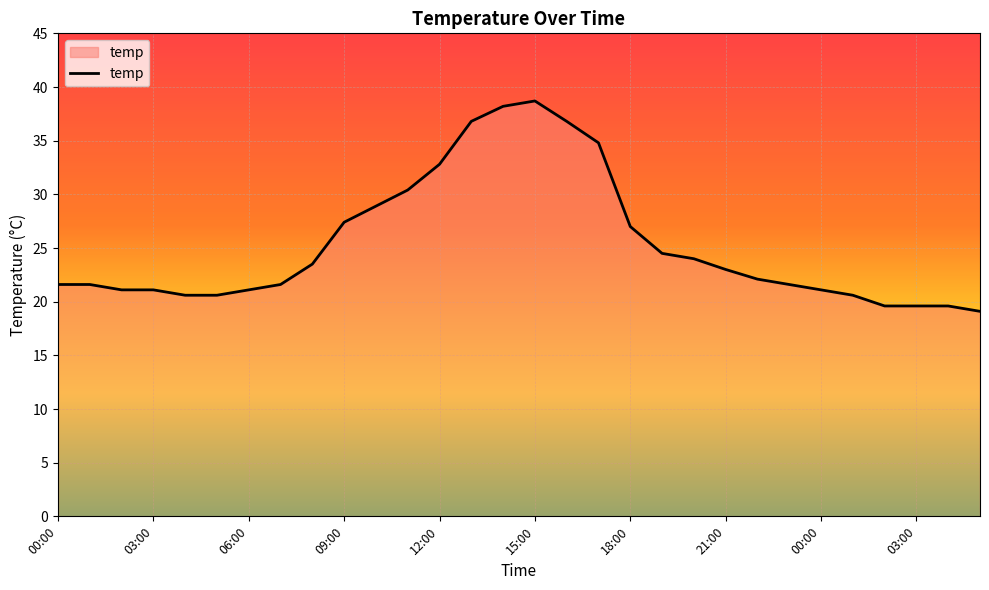

Count the number of values greater than 22.

15